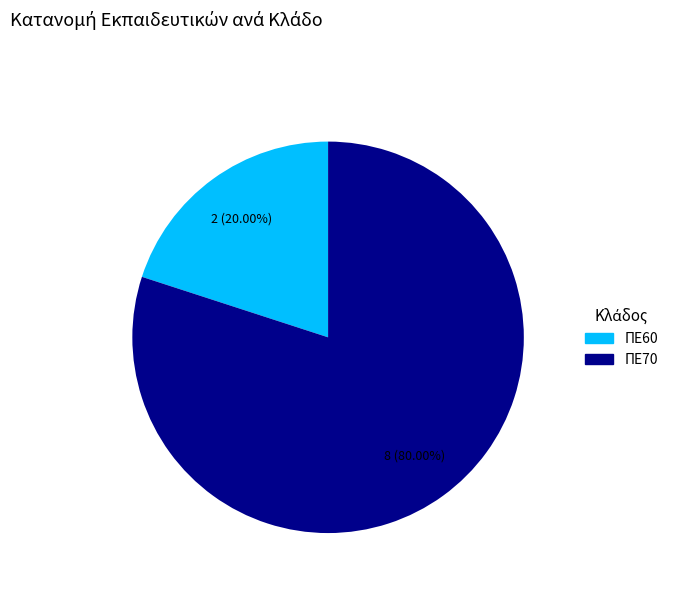

Which slice is the smallest?

ΠΕ60